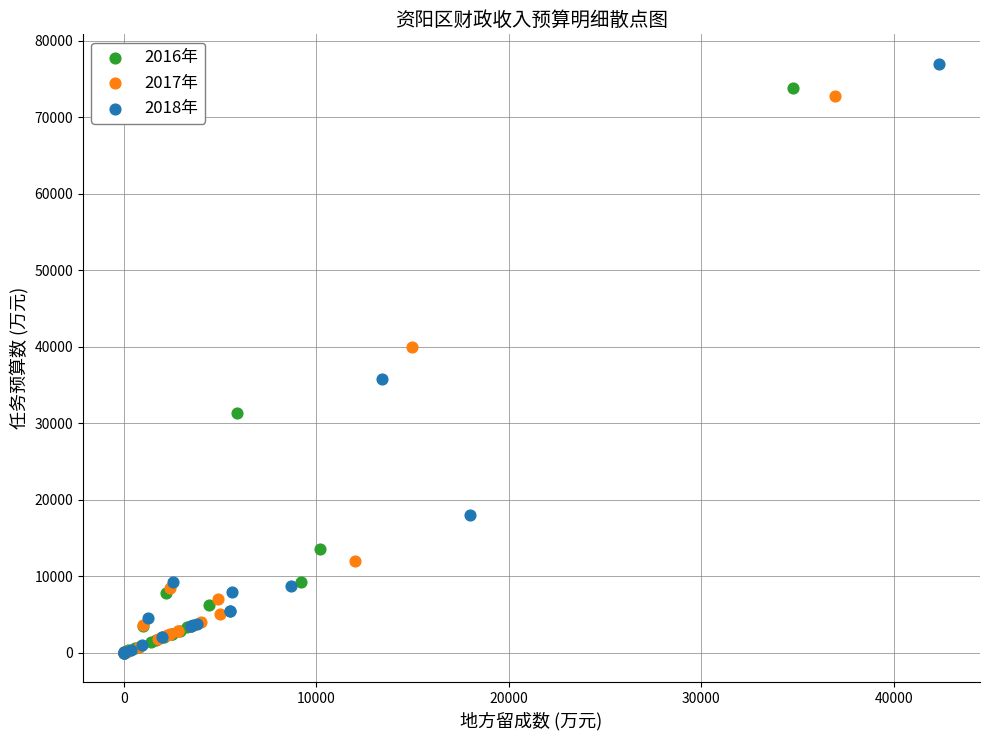

Which series has the largest Y range (max minus min)?

2018年